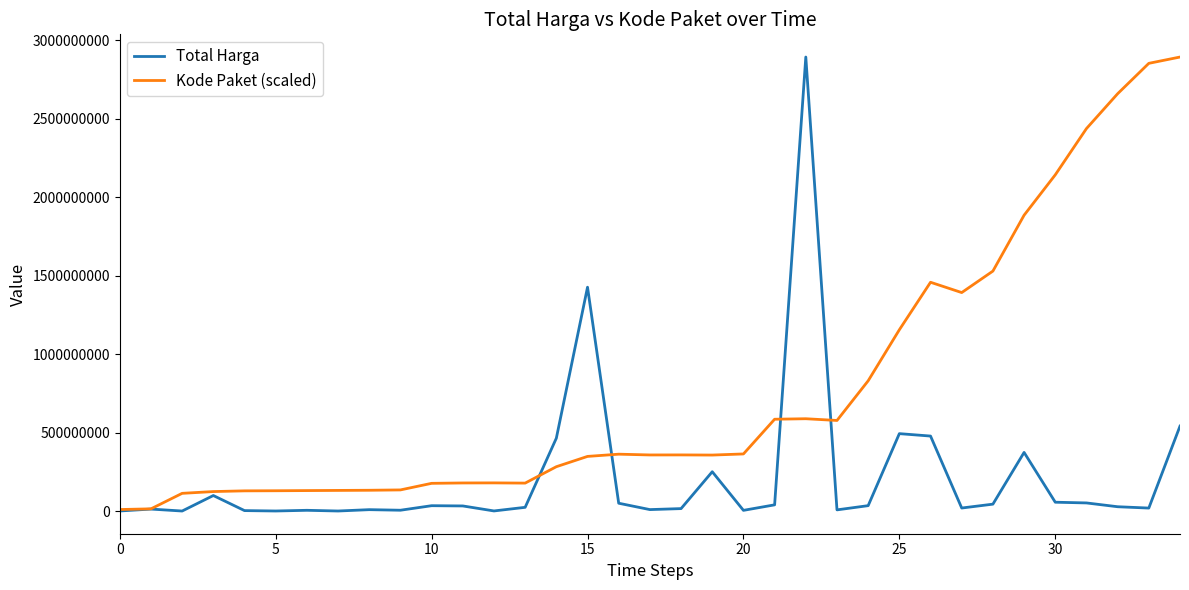

Which series has the largest total across all categories?

Kode Paket (scaled)